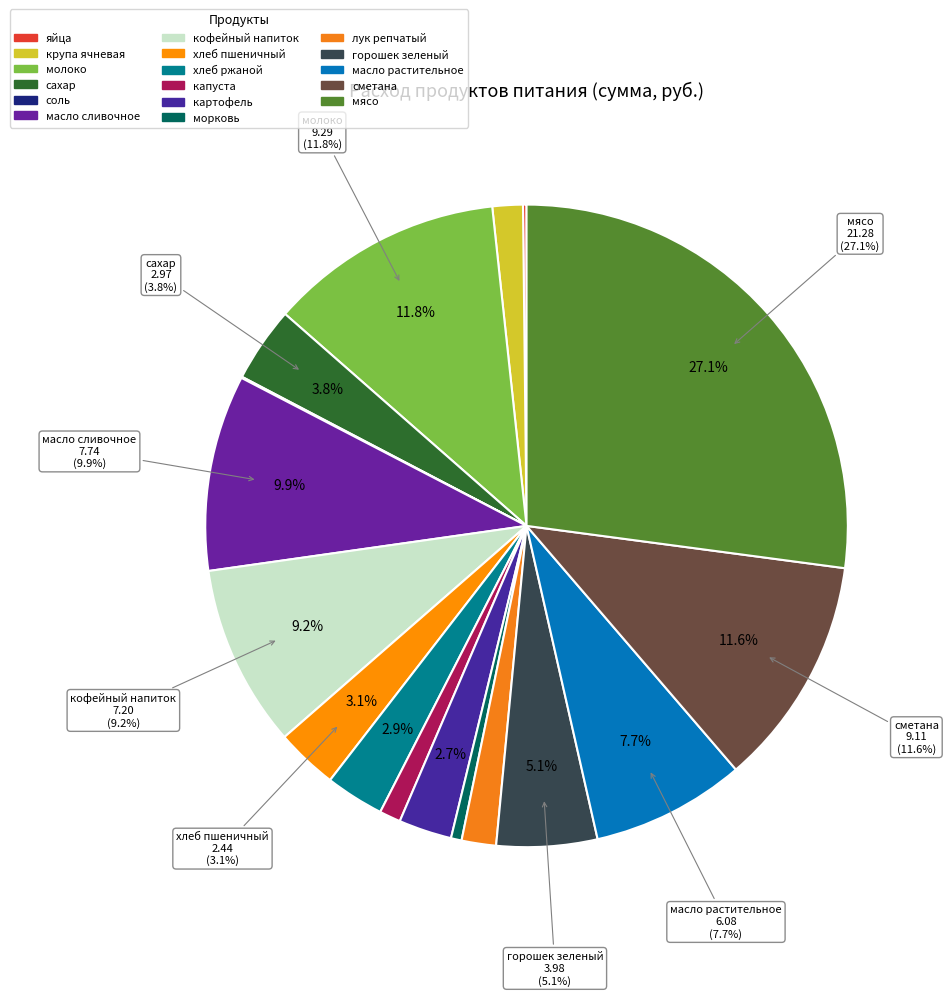

How many slices are in this pie chart?

17